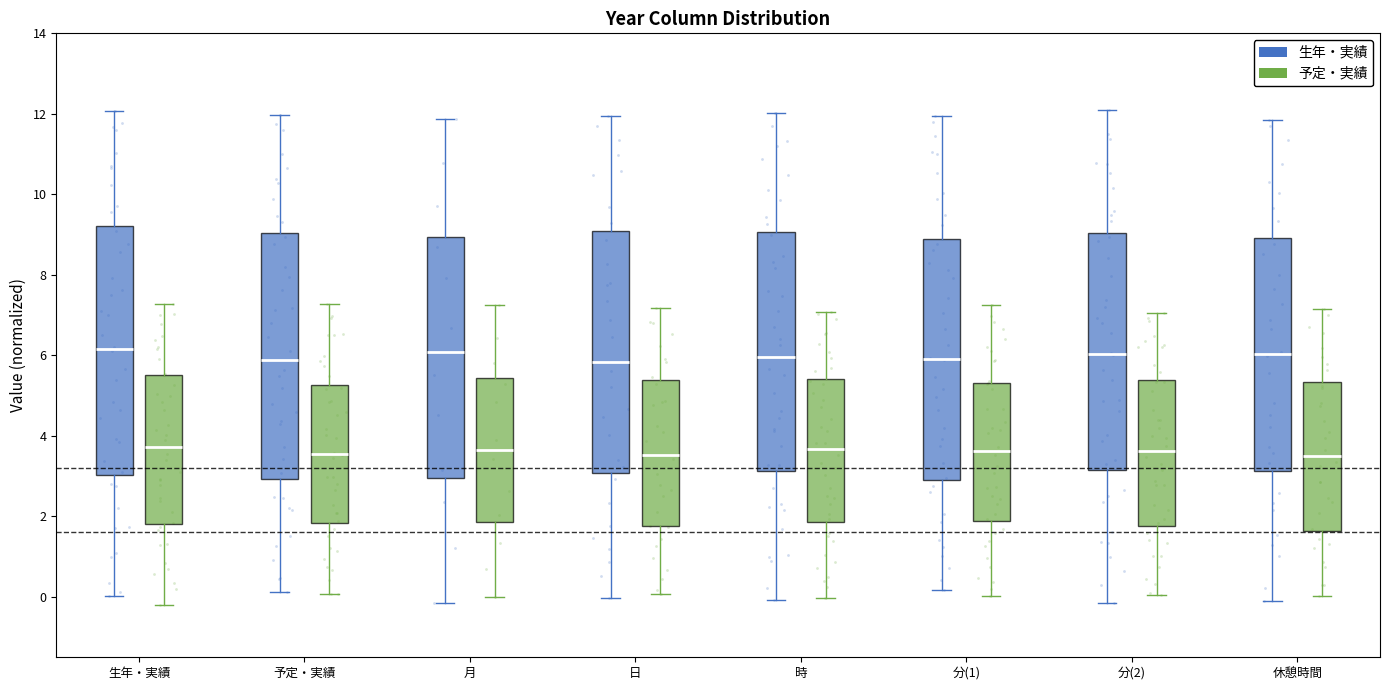

Where is the lower edge of the box for 日 (生年・実績) on the y-axis? The values are not printed on the chart, so give them approximately, as read against the axis.

3.0